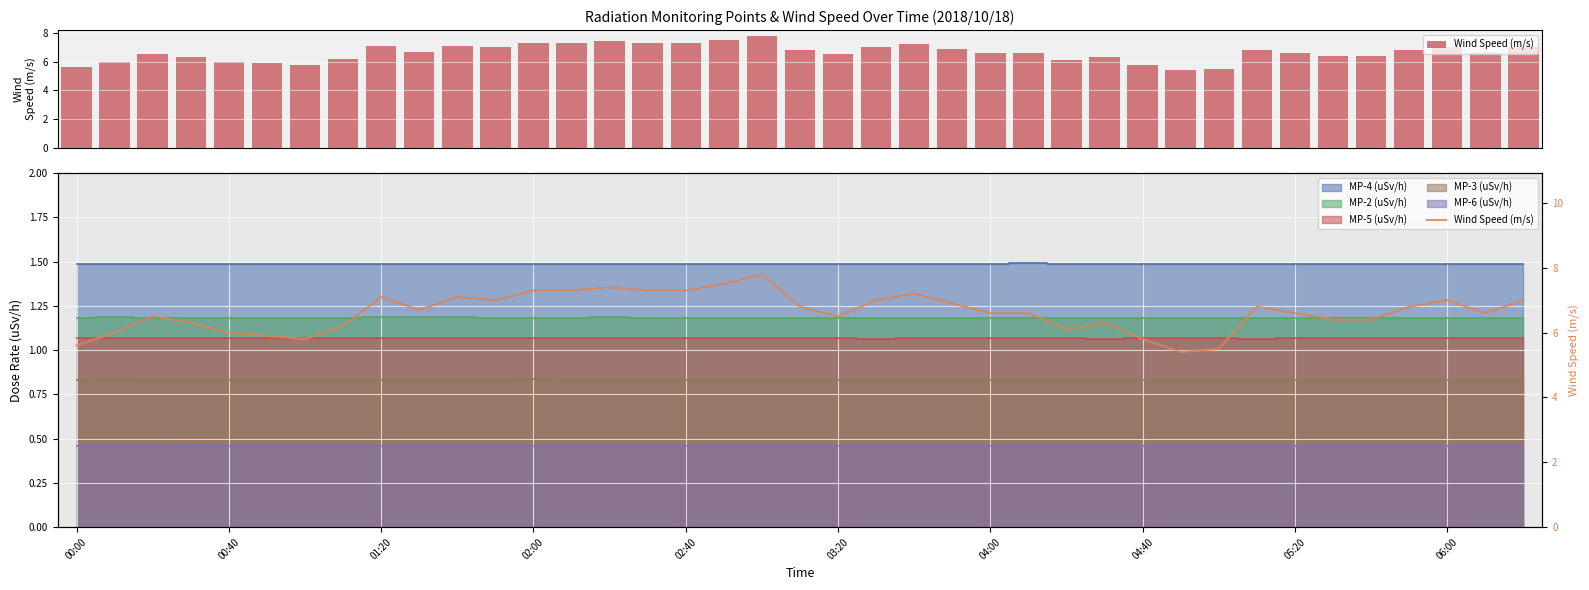

How many categories are shown in the chart?

39